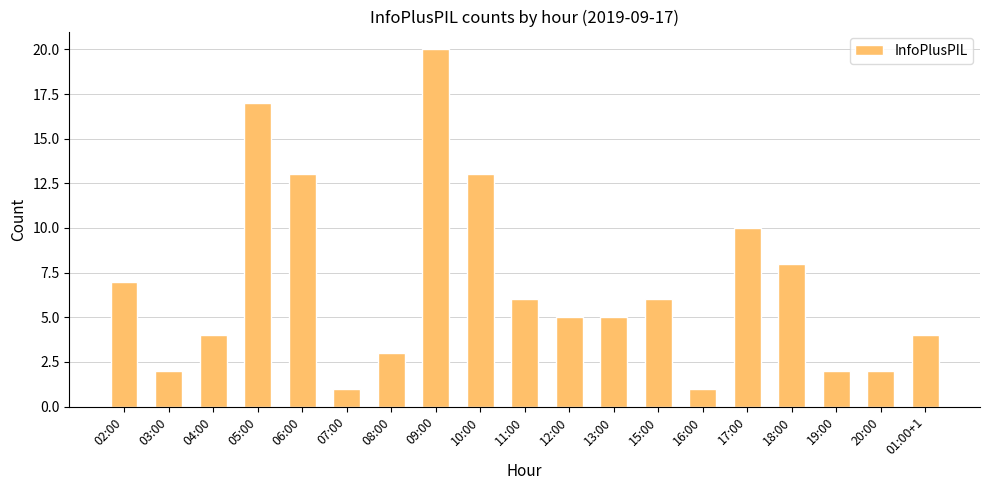

What is the label of the 10th bar from the left?

11:00